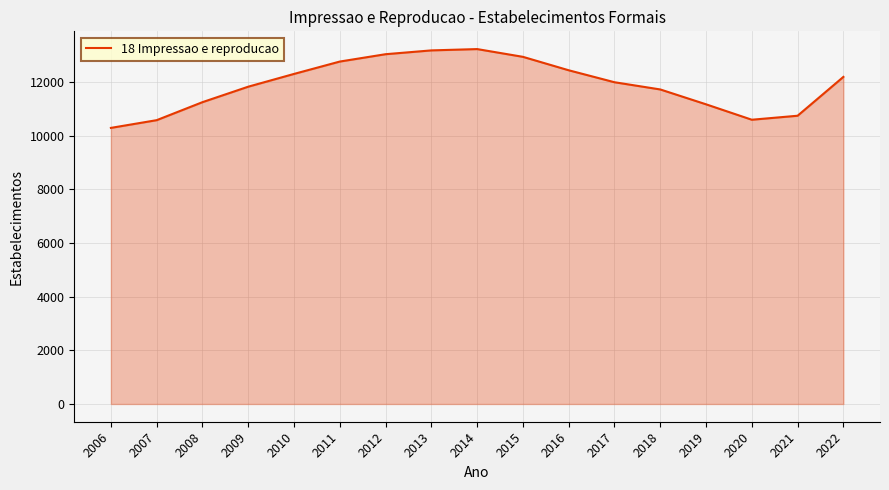

How many lines are shown in the chart?

1